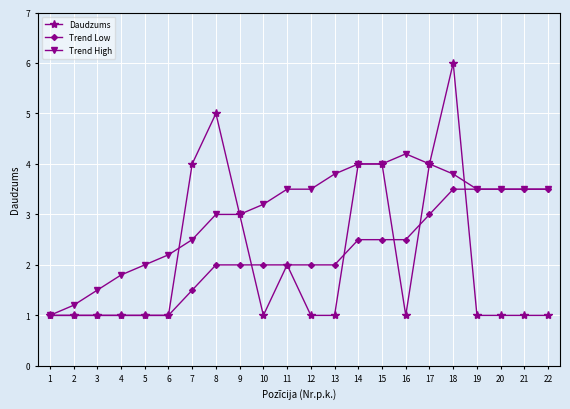

Reading left to right, transcribe all the data shown in this chart.

Daudzums: 1.0	1.0	1.0	1.0	1.0	1.0	4.0	5.0	3.0	1.0	2.0	1.0	1.0	4.0	4.0	1.0	4.0	6.0	1.0	1.0	1.0	1.0
Trend Low: 1.0	1.0	1.0	1.0	1.0	1.0	1.5	2.0	2.0	2.0	2.0	2.0	2.0	2.5	2.5	2.5	3.0	3.5	3.5	3.5	3.5	3.5
Trend High: 1.0	1.2	1.5	1.8	2.0	2.2	2.5	3.0	3.0	3.2	3.5	3.5	3.8	4.0	4.0	4.2	4.0	3.8	3.5	3.5	3.5	3.5